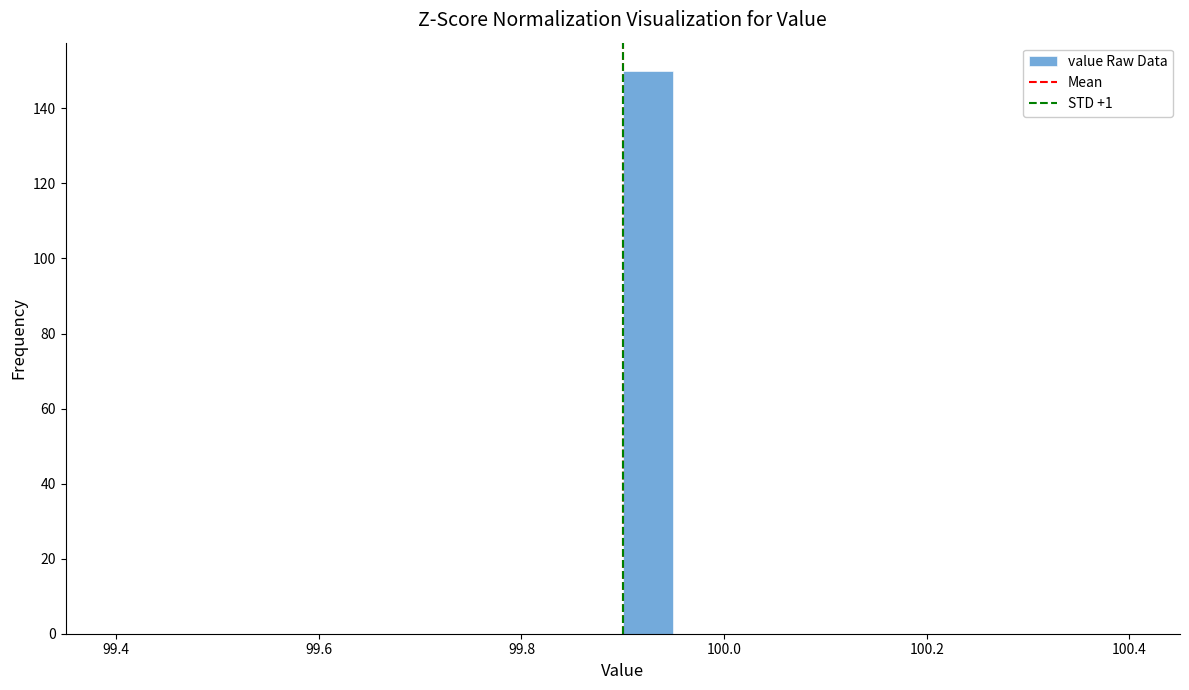

Around what value on the x-axis is the tallest bar? Give the approximate position of its centre, as read against the axis.

99.92